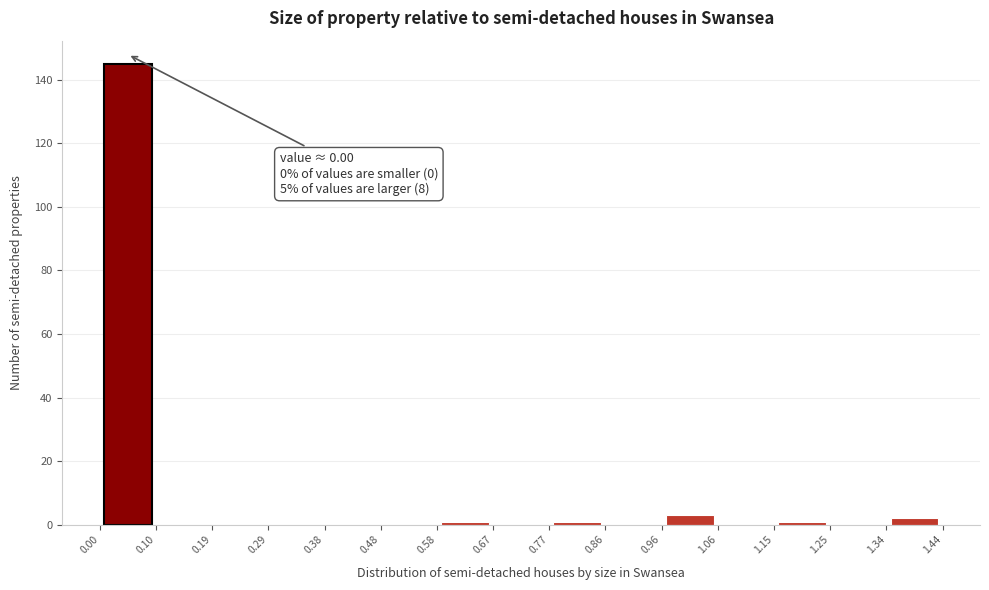

Which range on the x-axis has the tallest bar?

0.00 to 0.10